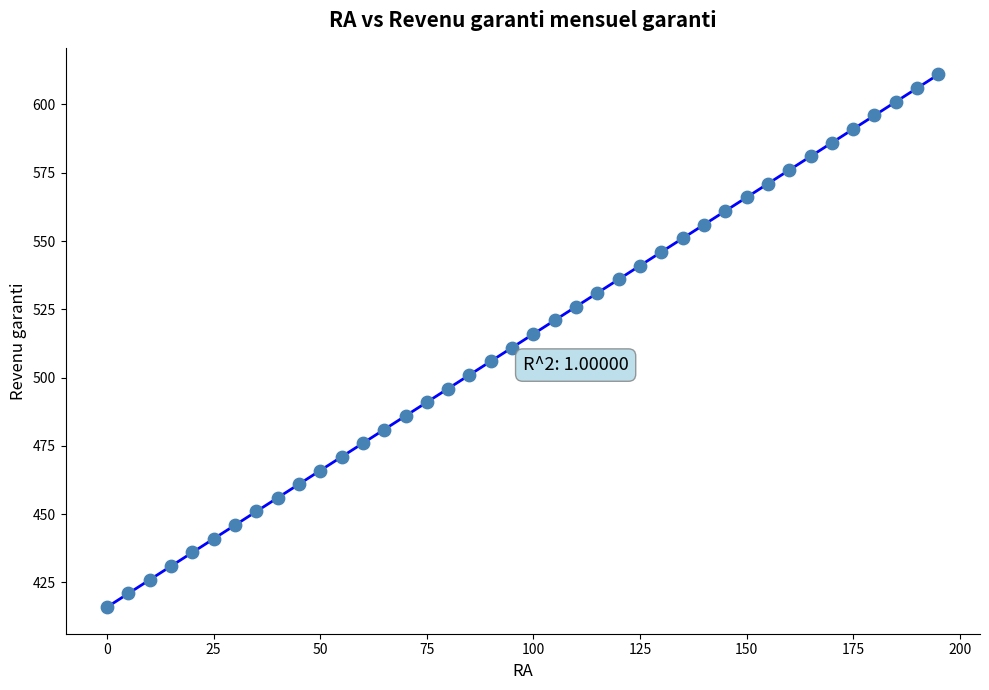

What is the range of X values (max minus min)?

195.0